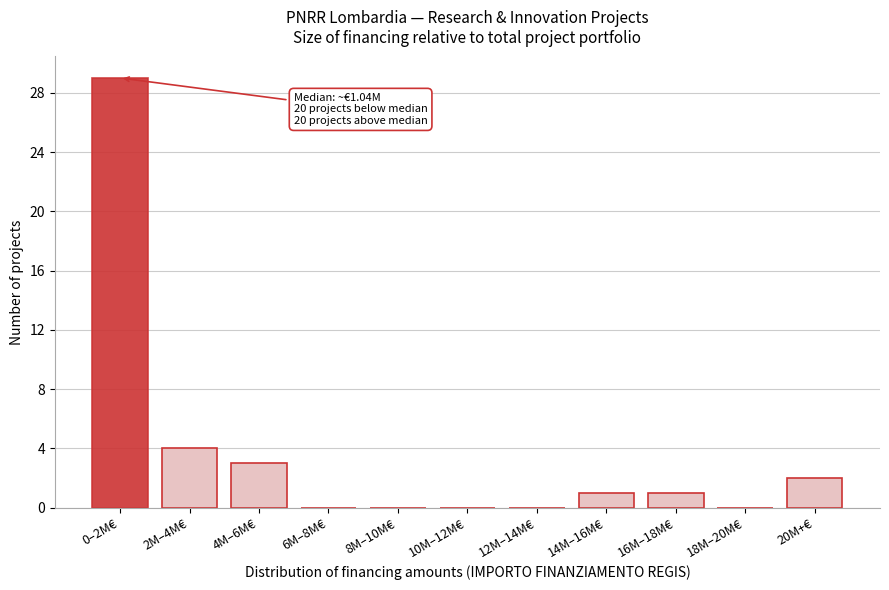

Reading left to right, transcribe all the data shown in this chart.

0–2M€=29	2M–4M€=4	4M–6M€=3	6M–8M€=0	8M–10M€=0	10M–12M€=0	12M–14M€=0	14M–16M€=1	16M–18M€=1	18M–20M€=0	20M+€=2